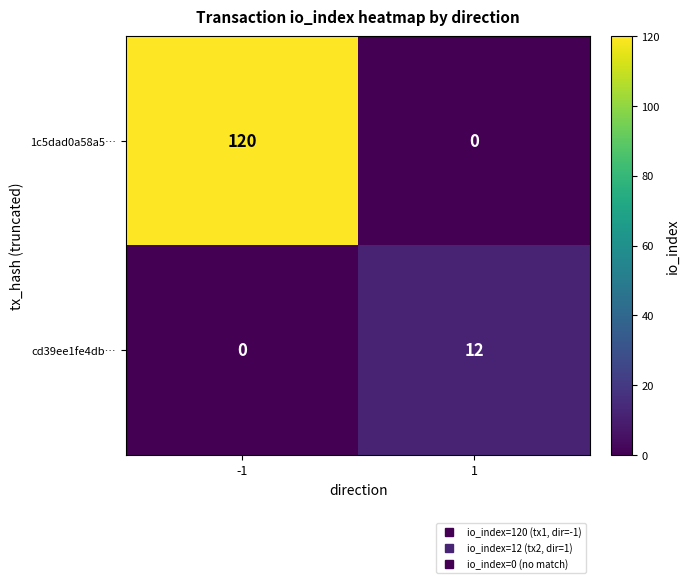

Rank the series by their average value, from highest to lowest.

1c5dad0a58a5…, cd39ee1fe4db…